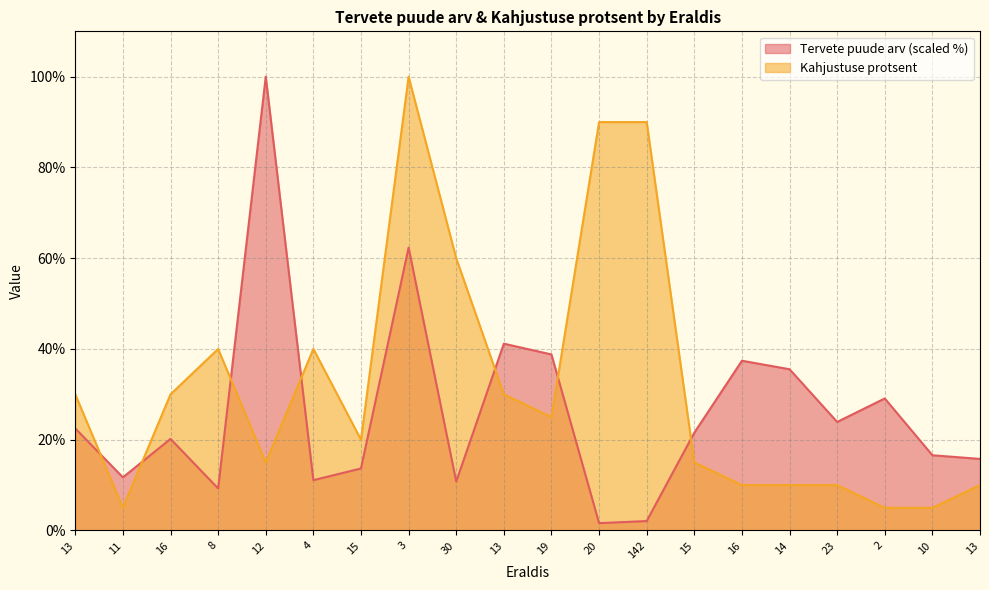

What is the value of the Kahjustuse protsent point at the 11th from the left?

25.0